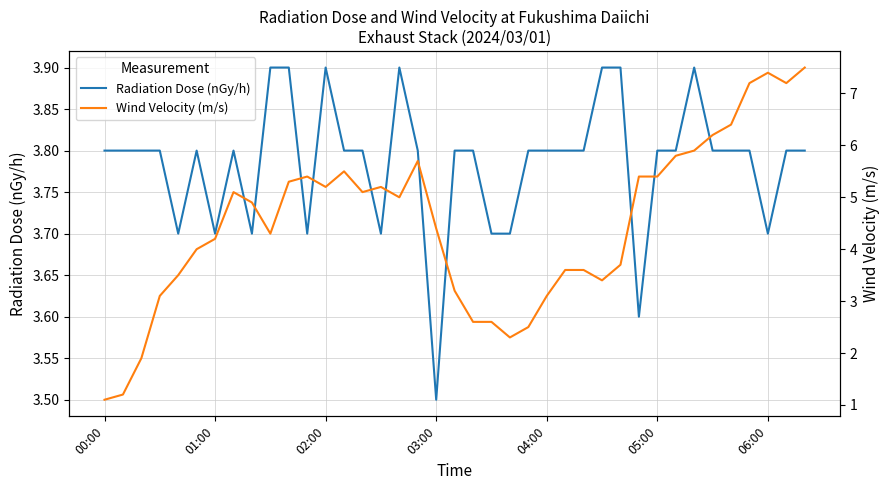

What is the lowest value of the Radiation Dose (nGy/h) series?

3.5